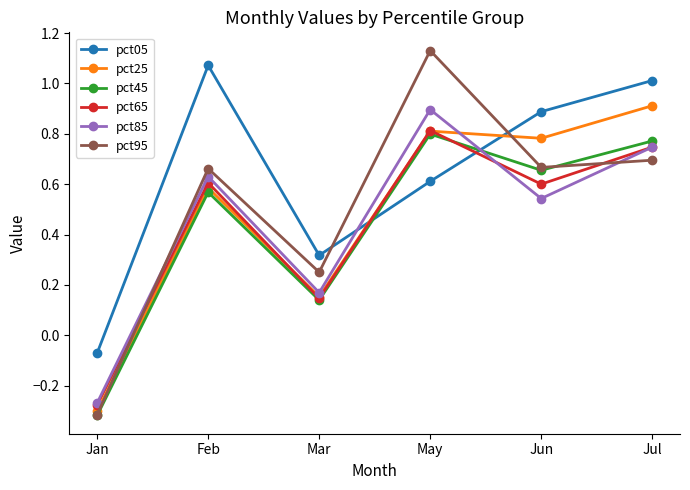

How many values in the pct95 series are below 0?

1